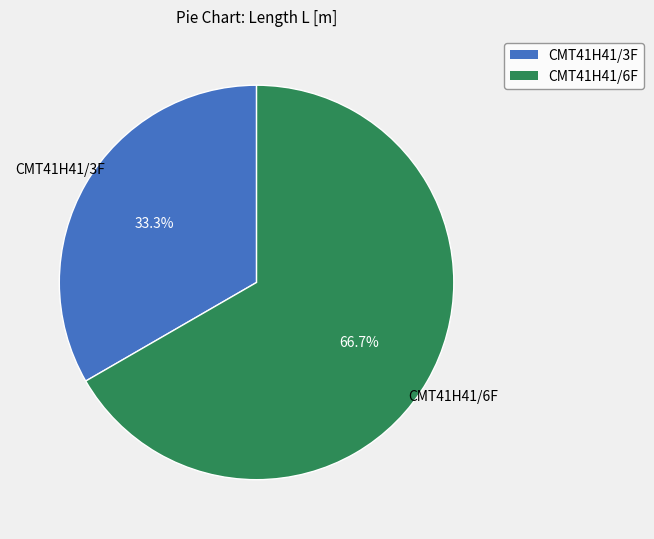

Is there a majority slice in this chart?

Yes